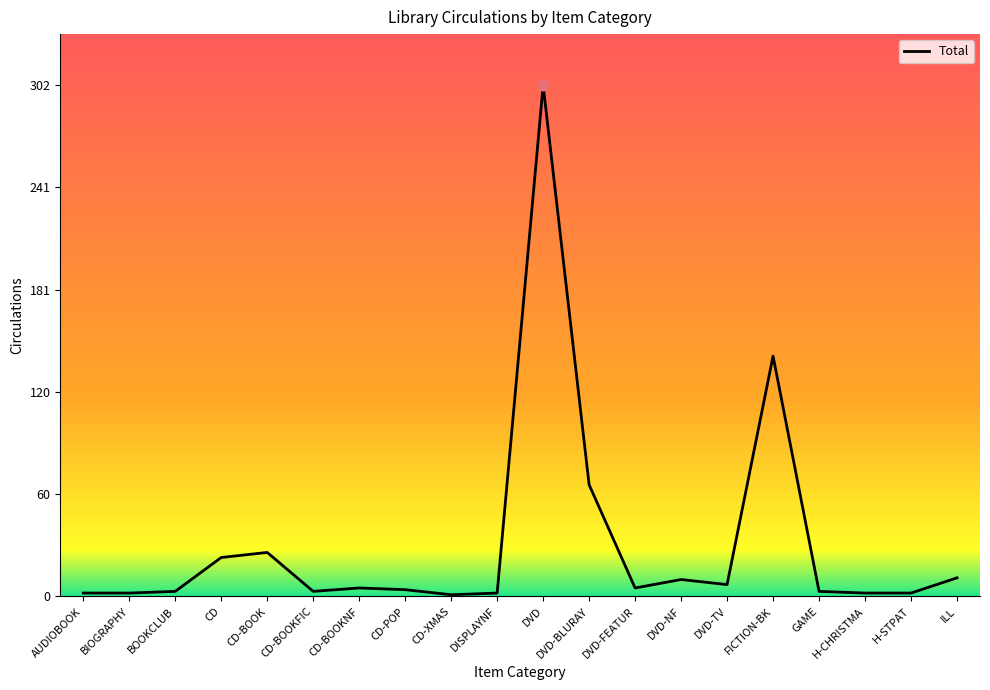

What is the ratio of the value at CD to the value at CD-BOOK?

0.9